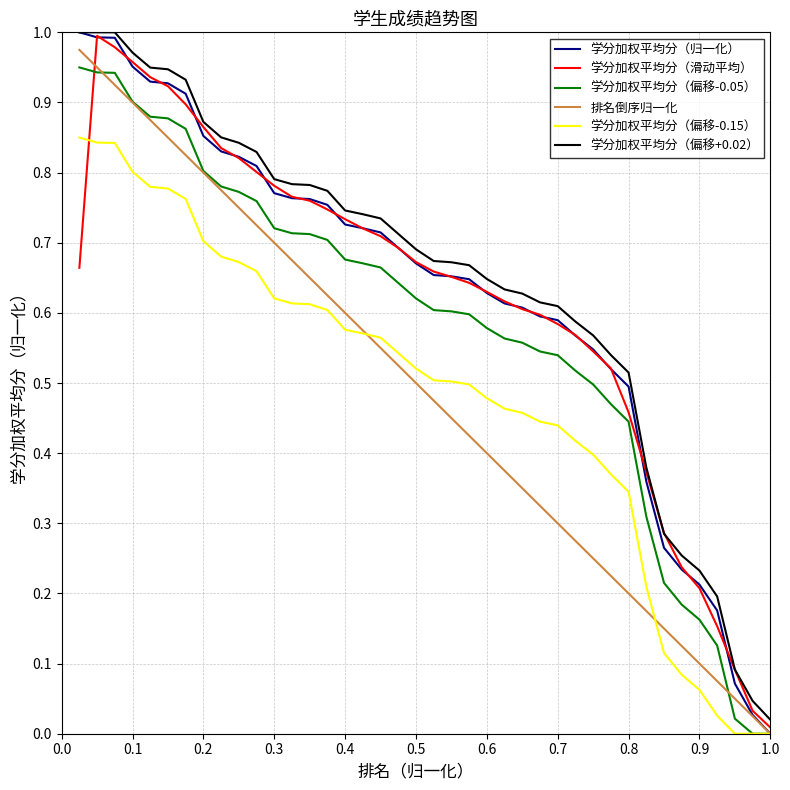

Which series has the largest range (max minus min)?

学分加权平均分（归一化）